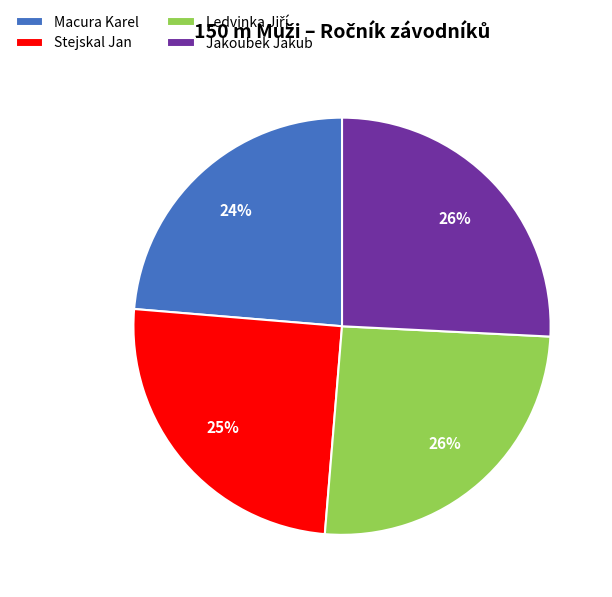

What is the ratio of the value at Jakoubek Jakub to the value at Stejskal Jan?

1.0